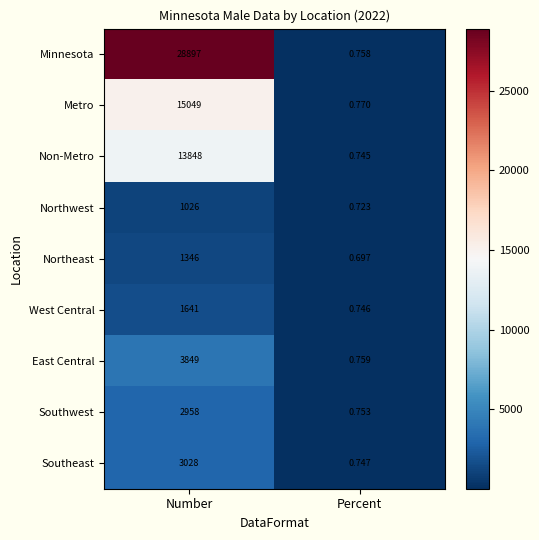

List the labels in order of Northwest value, largest first.

Number, Percent